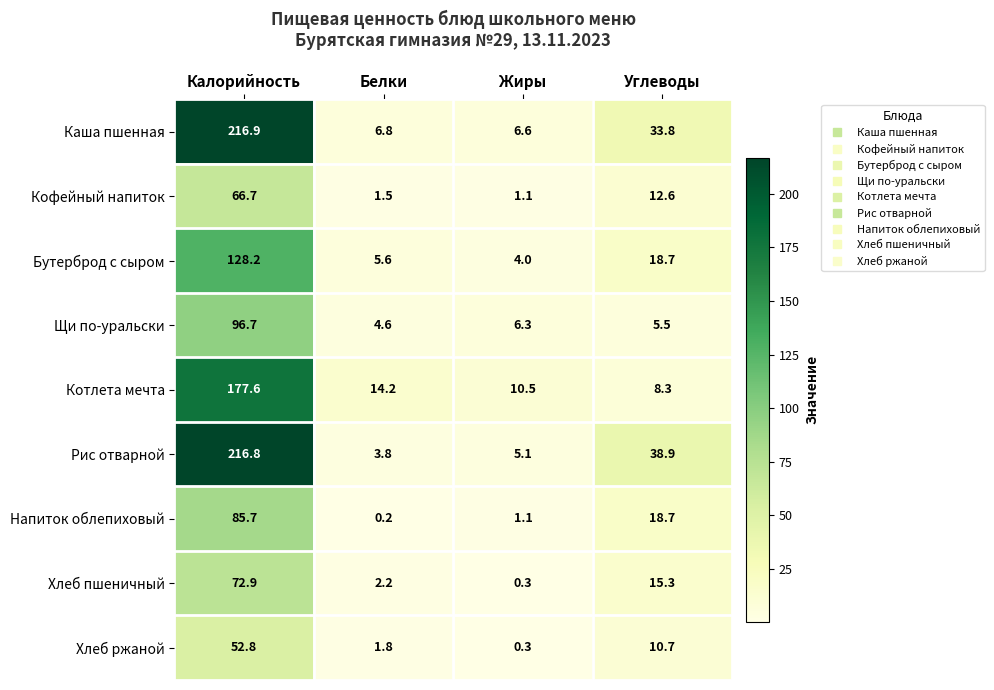

True or false: Рис отварной has a value of 38.9 at Углеводы.

True